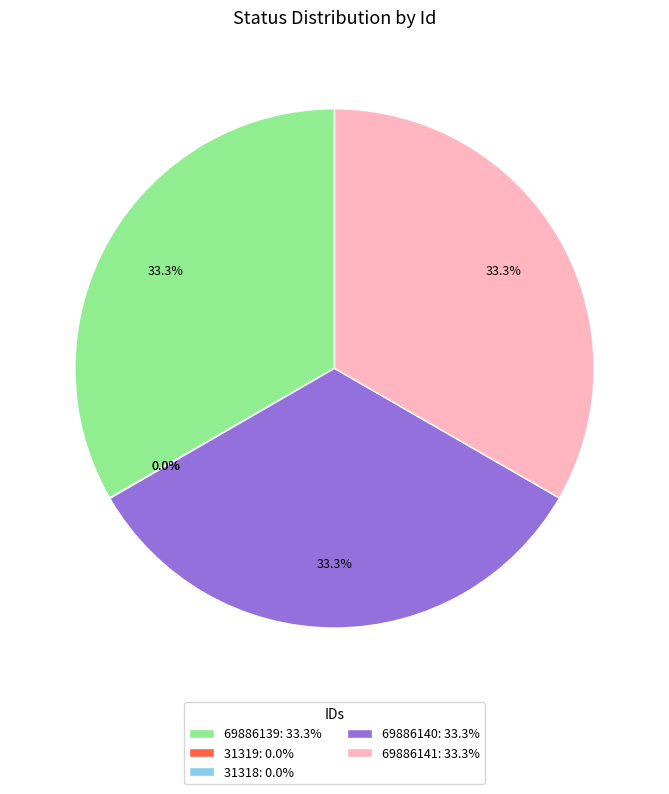

Is there a majority slice in this chart?

No